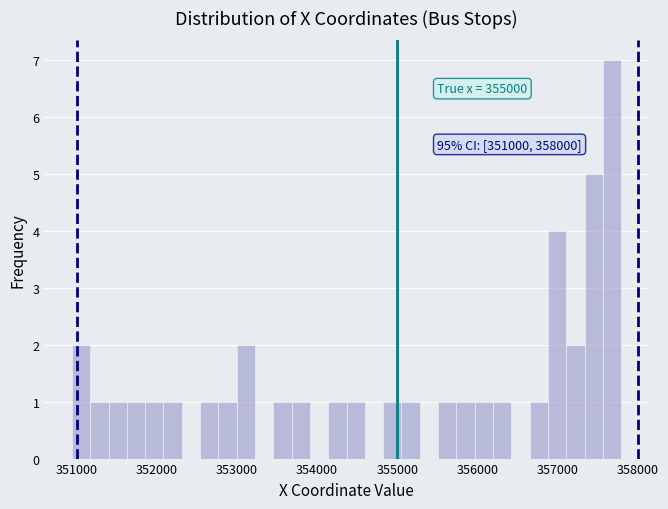

Read against the x-axis, roughly where is the centre of the tallest bar?

357700